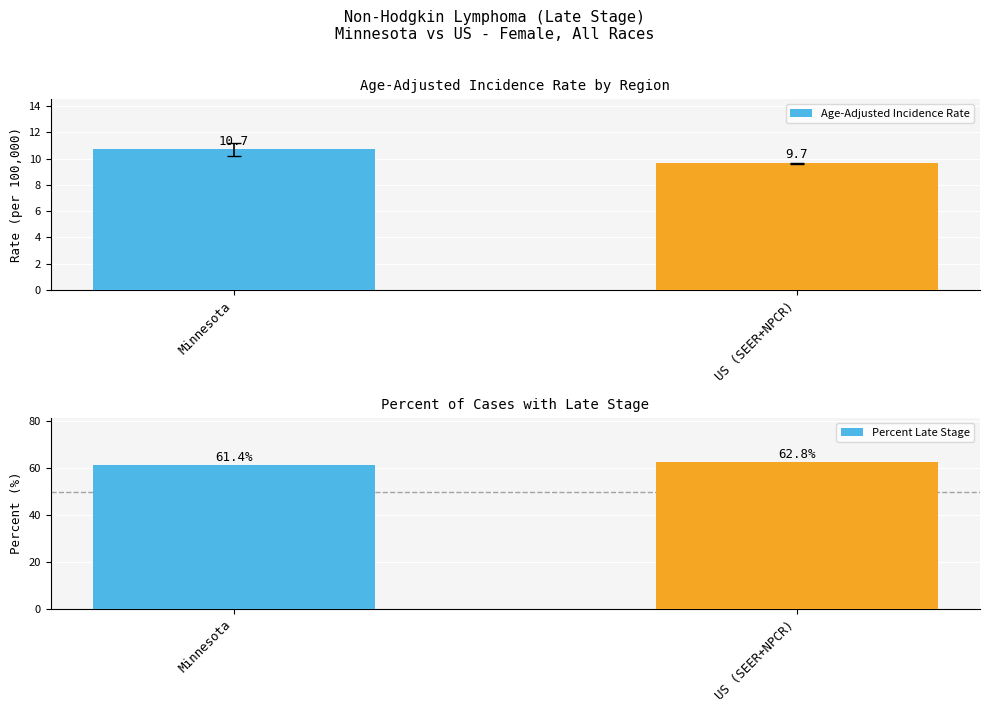

What is the total value across all series at US (SEER+NPCR)?

72.5